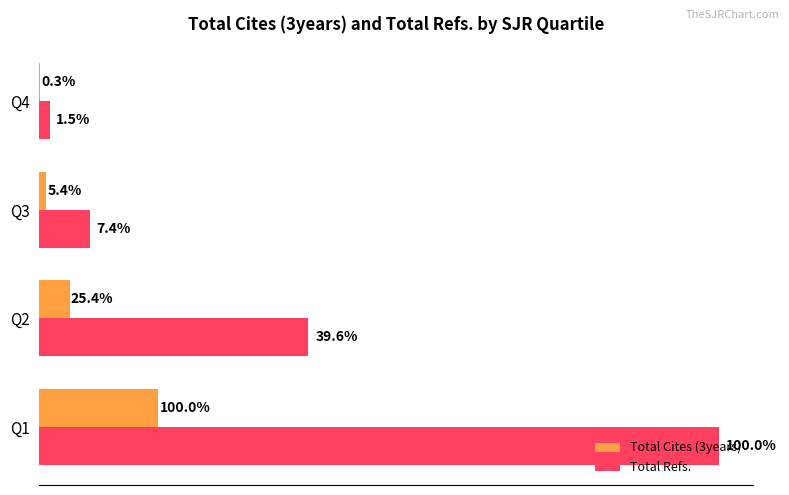

Which series has the widest spread of values?

Total Refs.